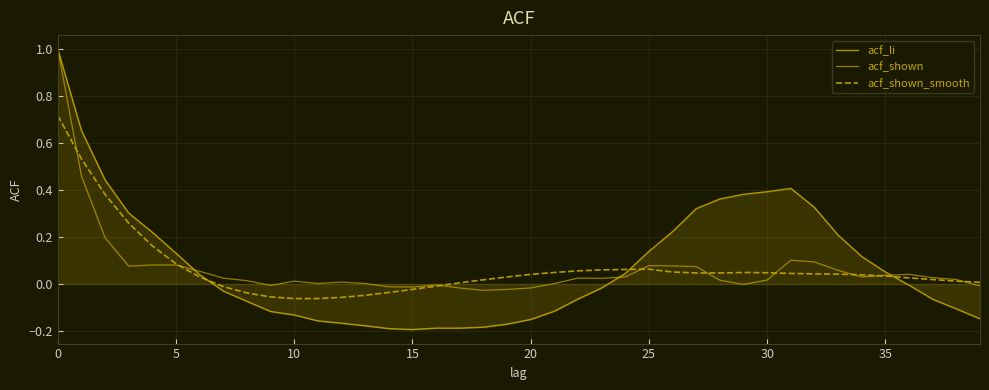

How many lines are shown in the chart?

3